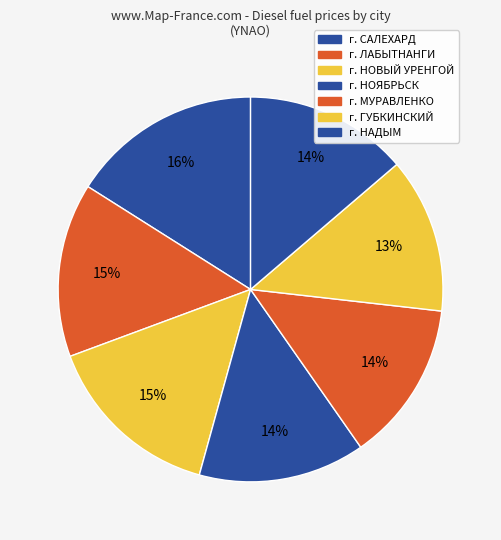

To the nearest percent, what percentage of the pie is г. САЛЕХАРД?

16%